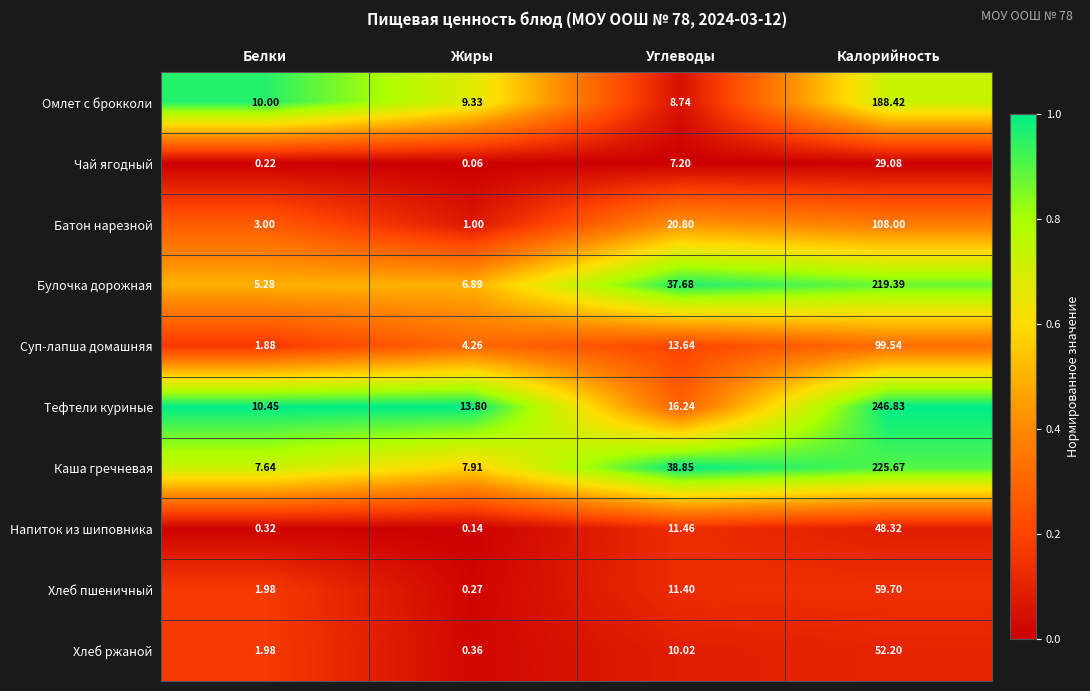

Which series has the widest spread of values?

Тефтели куриные